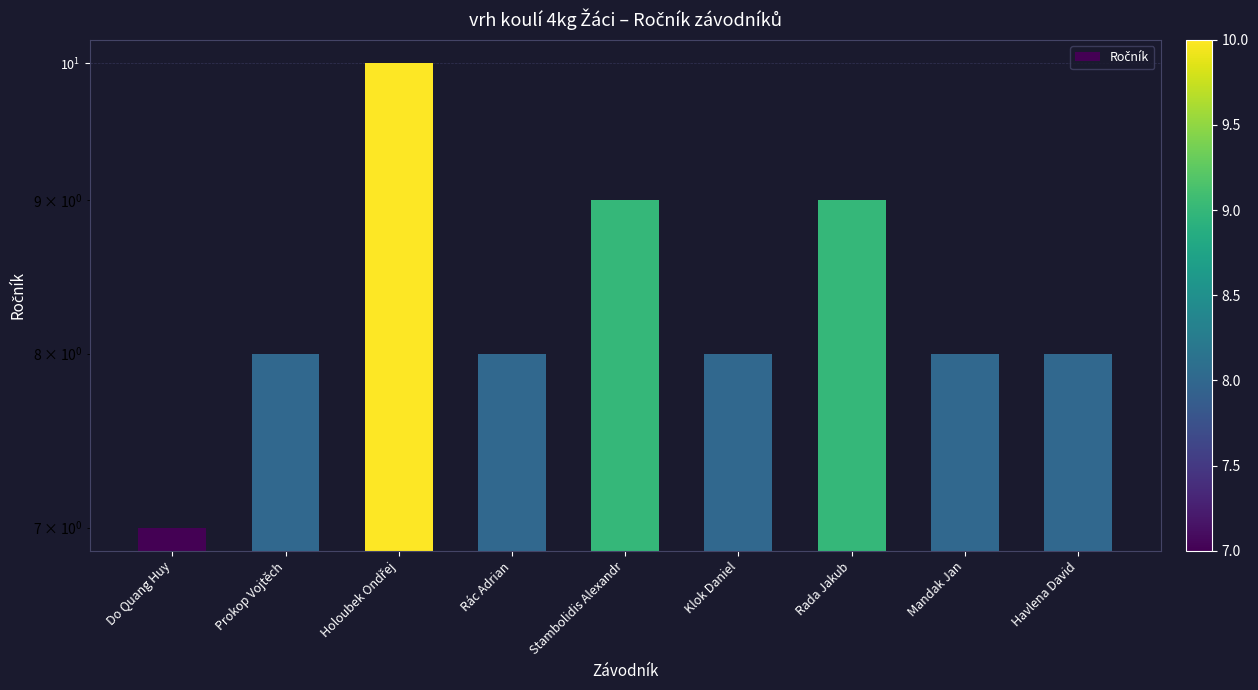

True or false: the data shows 2 at Holoubek Ondřej.

False